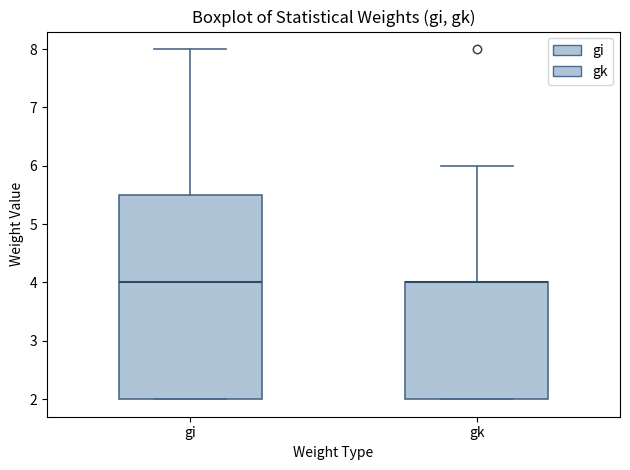

Reading left to right, transcribe this box plot: for each box, give where its median line is, the range the box spans, and where its two whiskers end, as read against the y-axis. The values are not printed on the chart, so give them approximately, as read against the axis.

gi: median 4.0, box 2.0 to 5.5, whiskers 2.0 to 8.0
gk: median 4.0 (drawn on the box's upper edge), box 2.0 to 4.0, whiskers 2.0 to 6.0